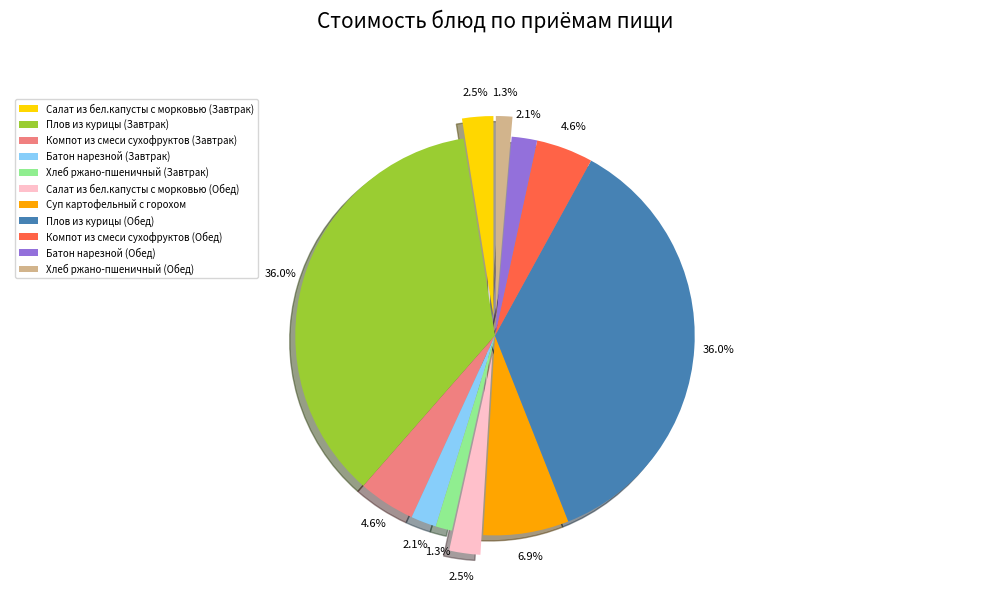

What percentage is NOT represented by Салат из бел.капусты с морковью (Завтрак)?

97.5%